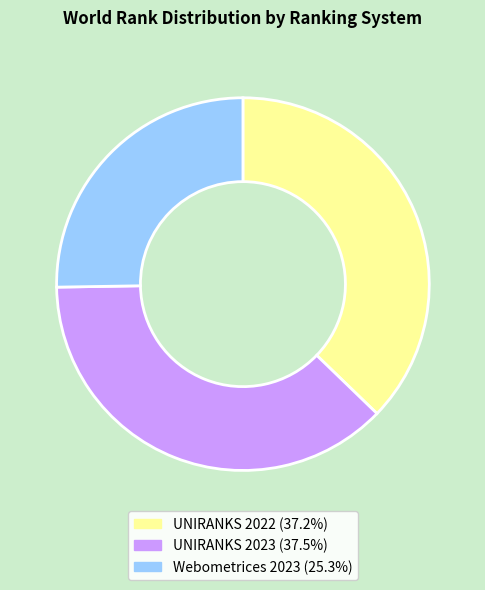

Combined, do Webometrices 2023 and UNIRANKS 2023 account for over 50%?

Yes